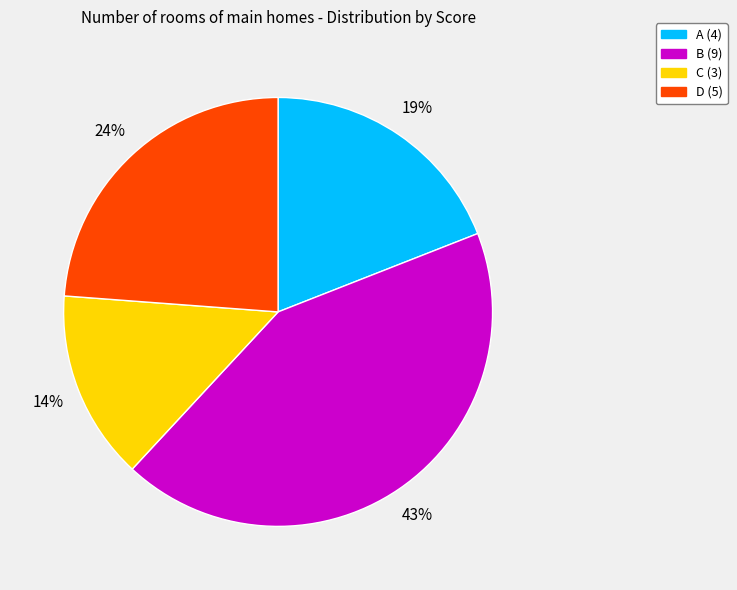

Rank the categories by value from lowest to highest.

C, A, D, B